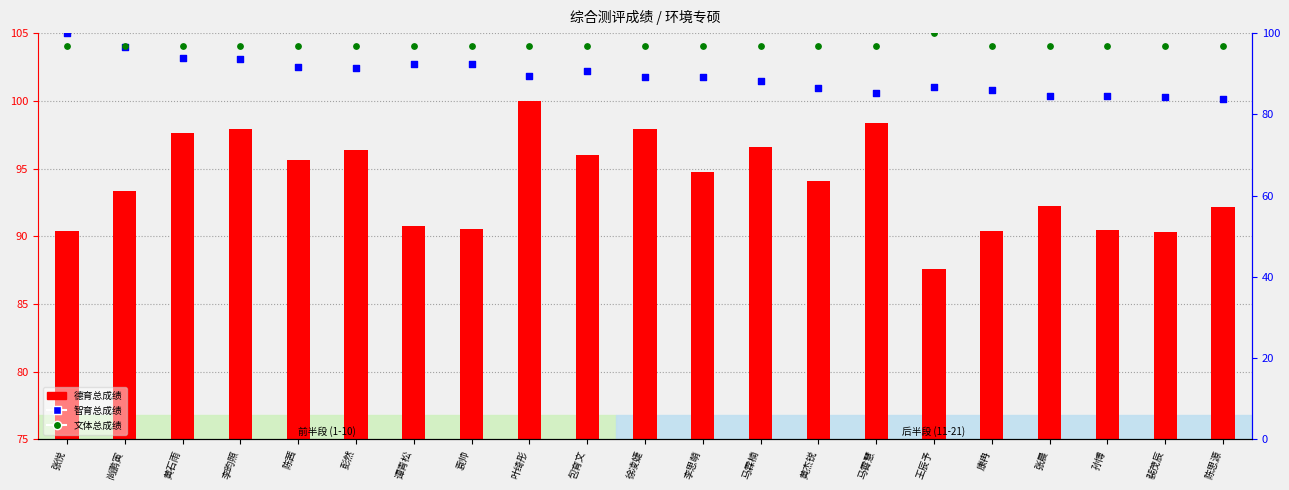

At which category is the sum across all series the highest?

黄石雨